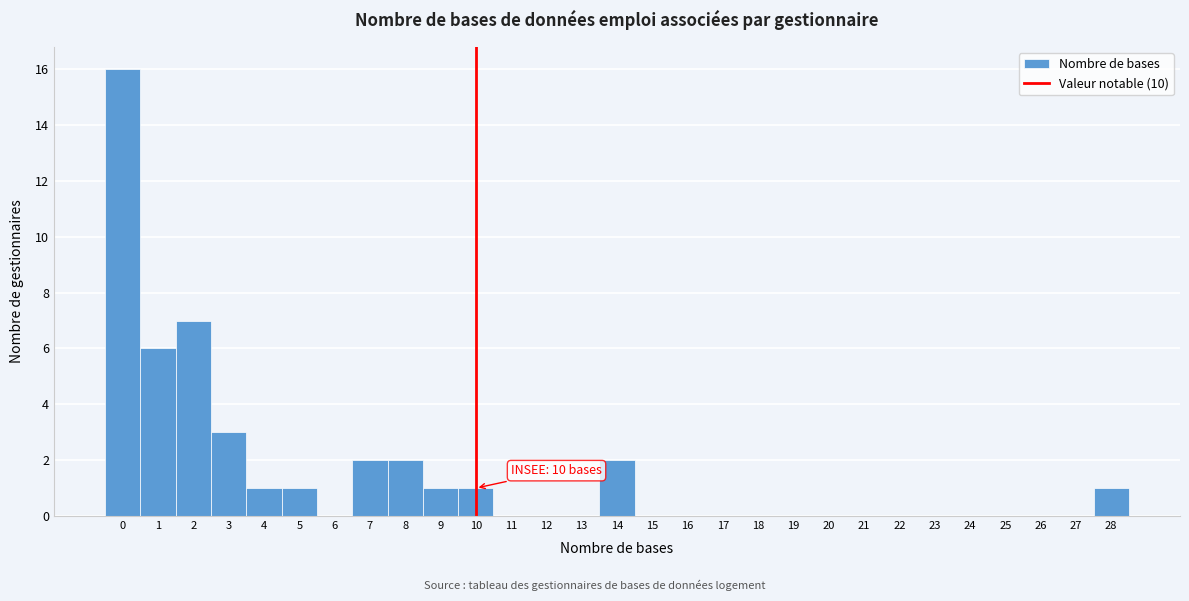

Over which range of the x-axis is the bar tallest?

-0.5 to 0.5